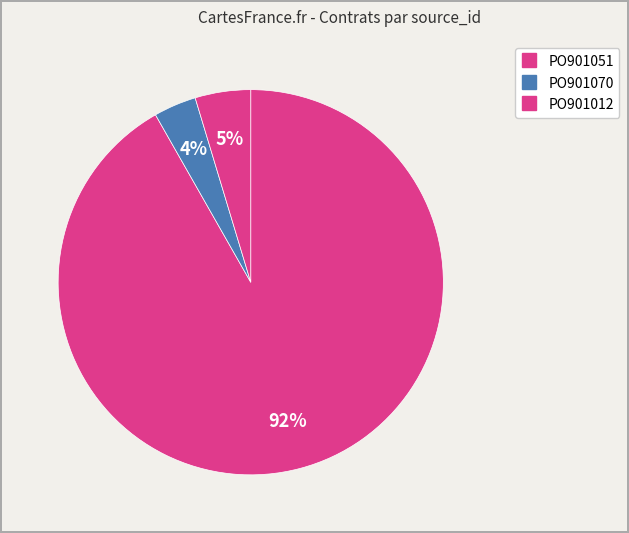

How many segments does this pie chart have?

3